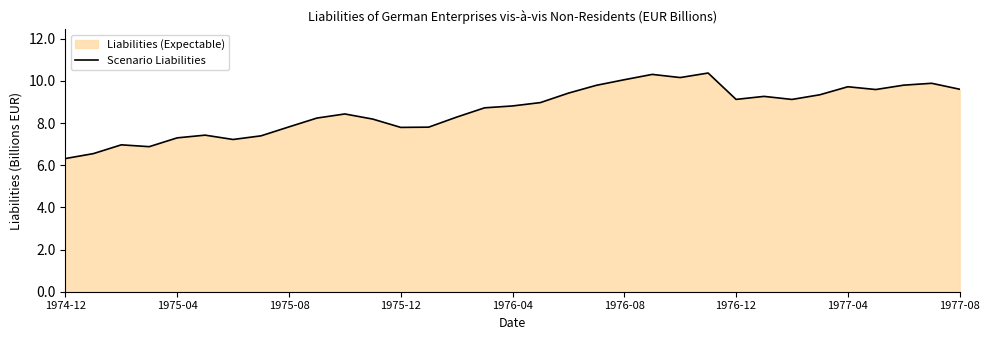

What is the minimum value shown in the chart?

6.3